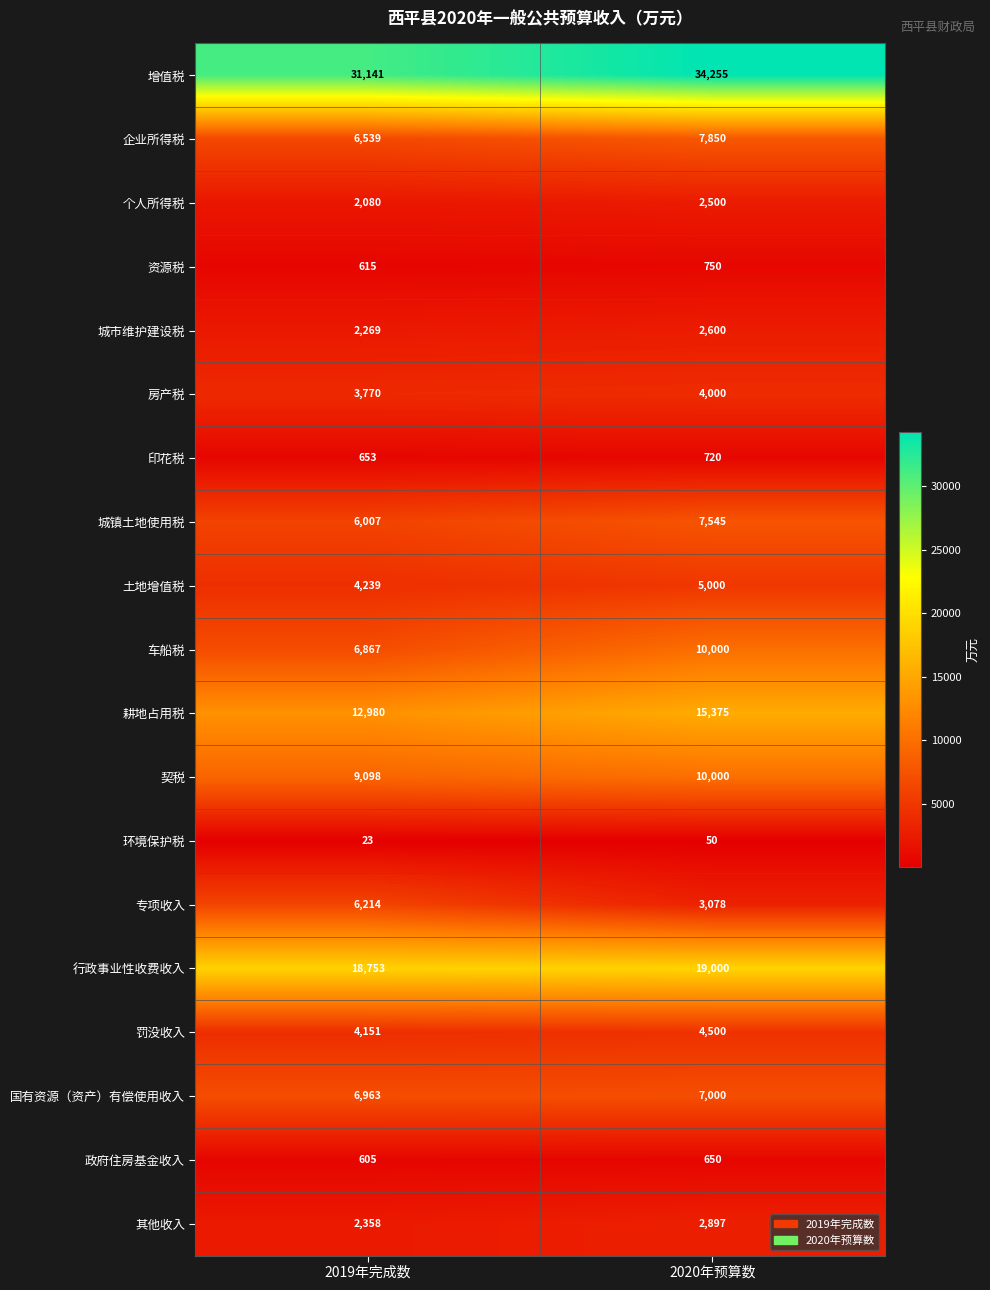

Which series changed the most between 2019年完成数 and 2020年预算数?

专项收入